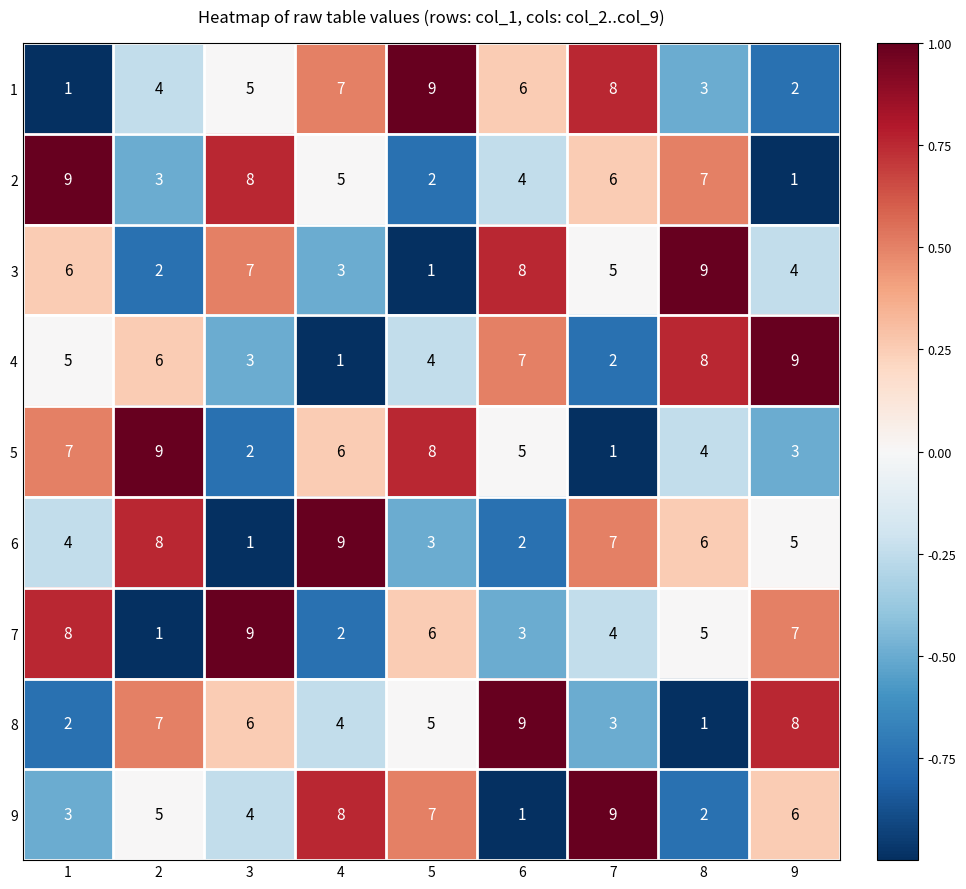

Between 3 and 7, which series saw the biggest shift?

6